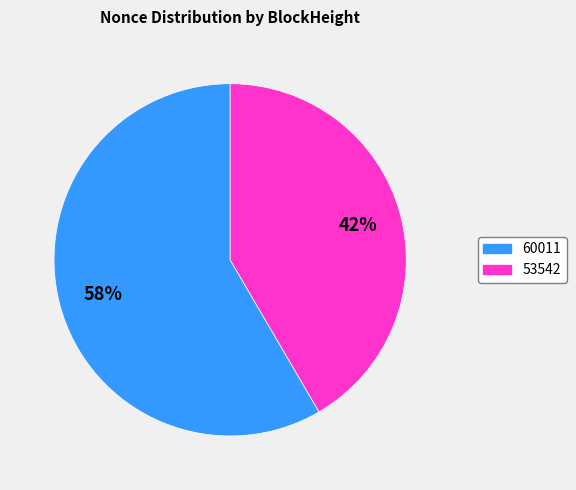

To the nearest percent, what percentage of the pie is 60011?

58%